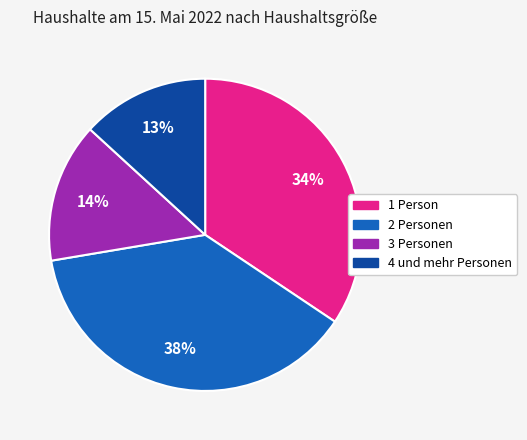

Does 4 und mehr Personen account for over 50% of the chart?

No